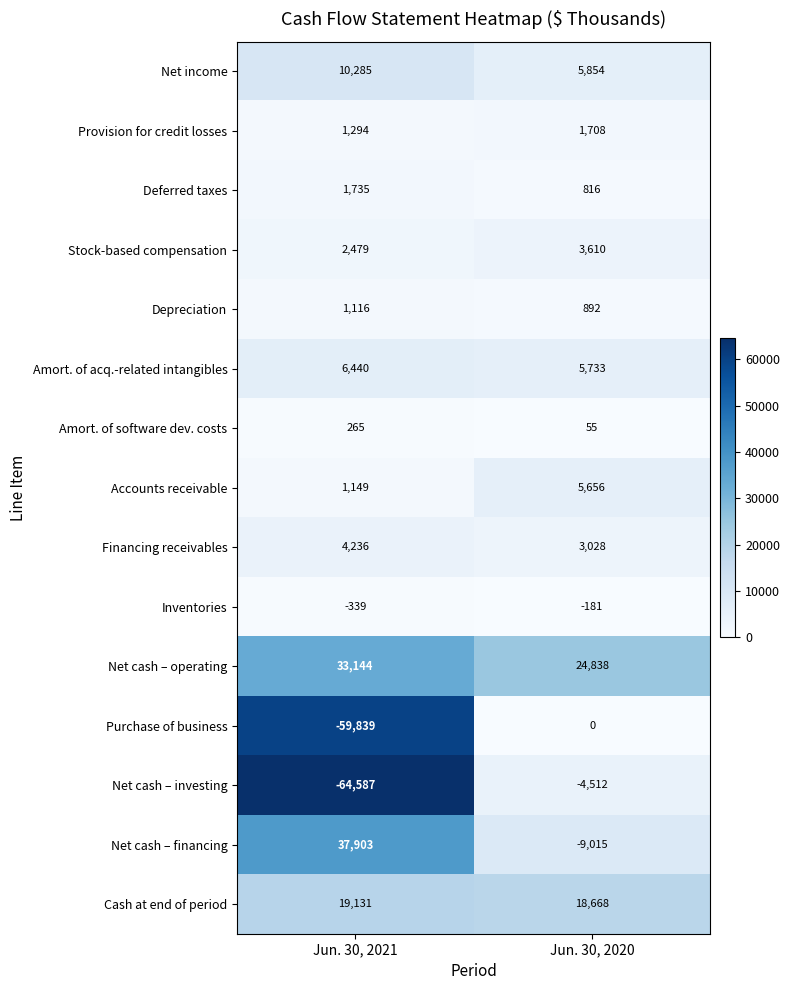

What is the approximate value of Net cash – operating at Jun. 30, 2020, to the nearest 50?

24850